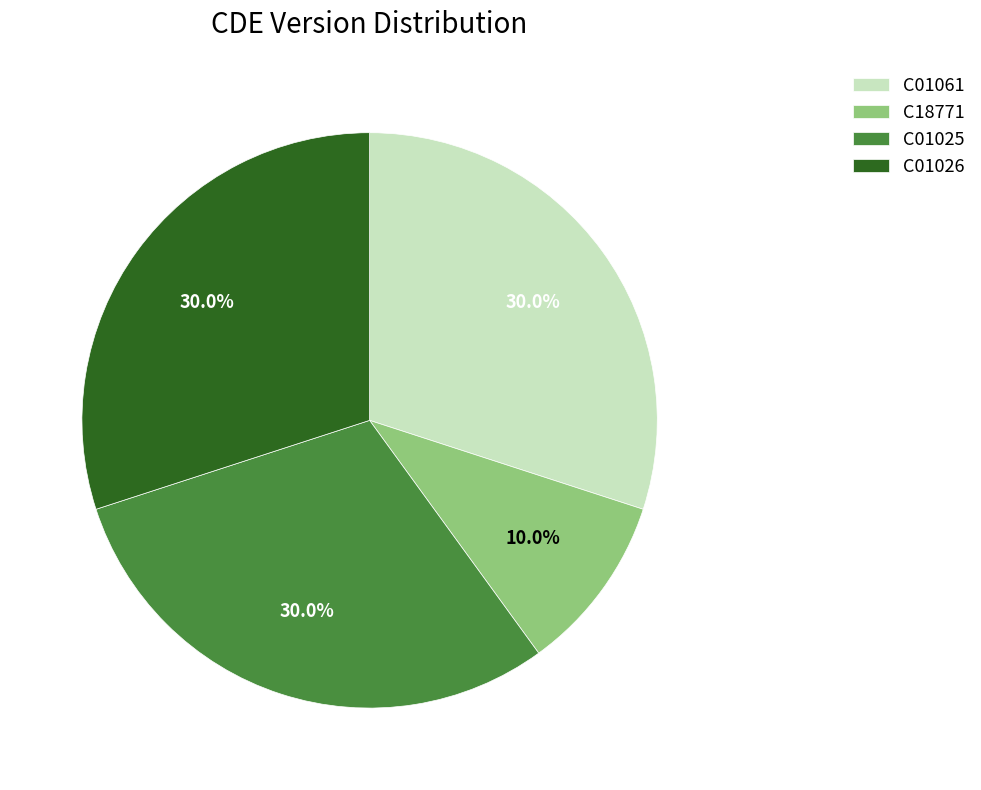

Does C01026 account for over 50% of the chart?

No